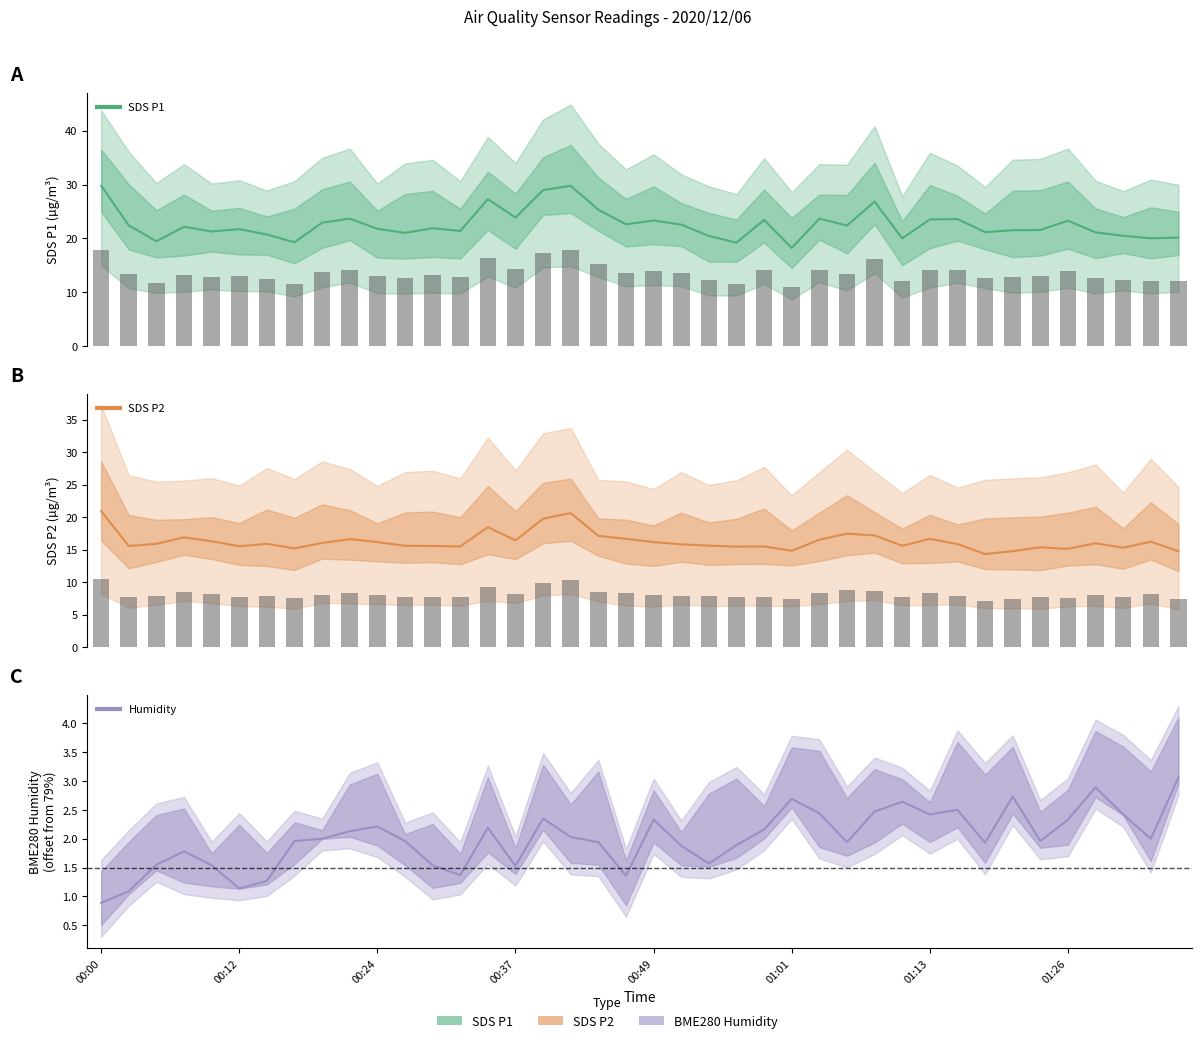

What is the sum of all SDS_P1 values?

904.2